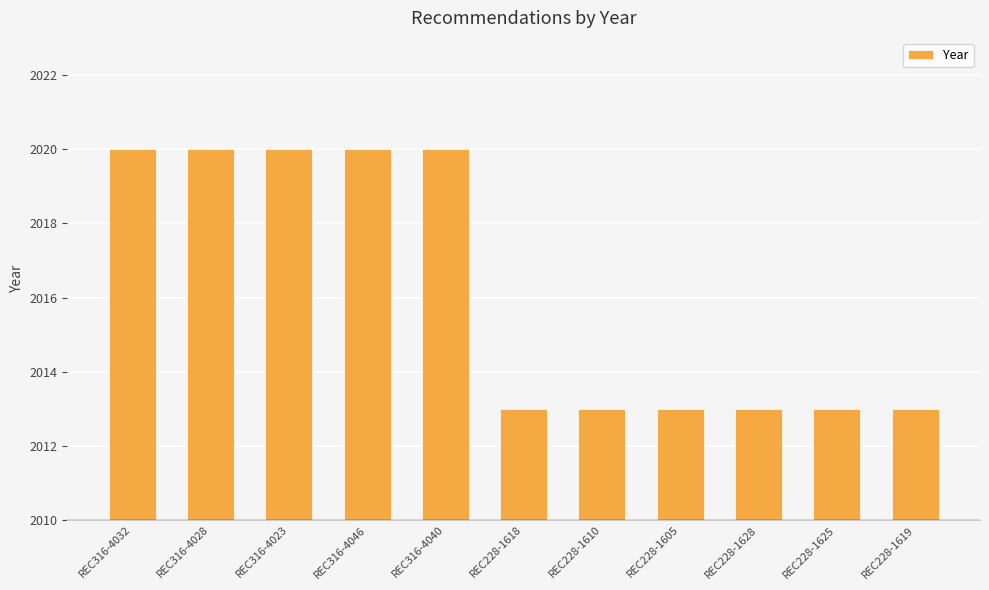

What is the label of the 11th bar from the left?

REC228-1619